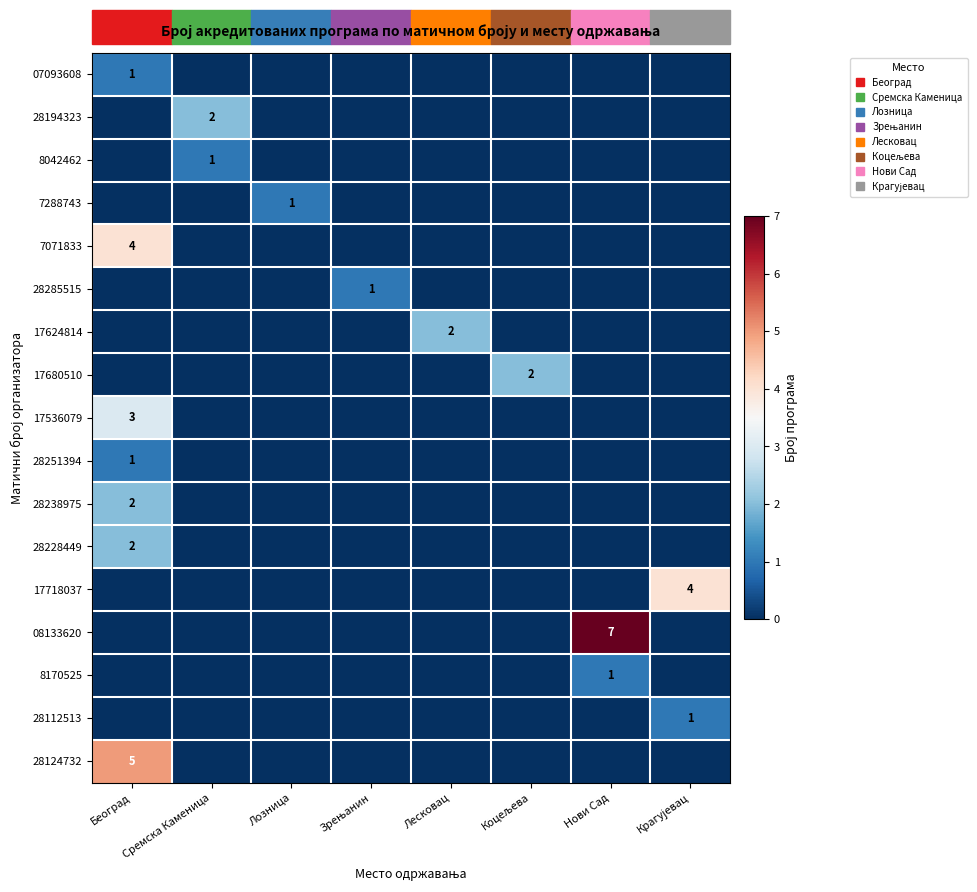

Which has a higher value, Лесковац or Нови Сад?

Лесковац